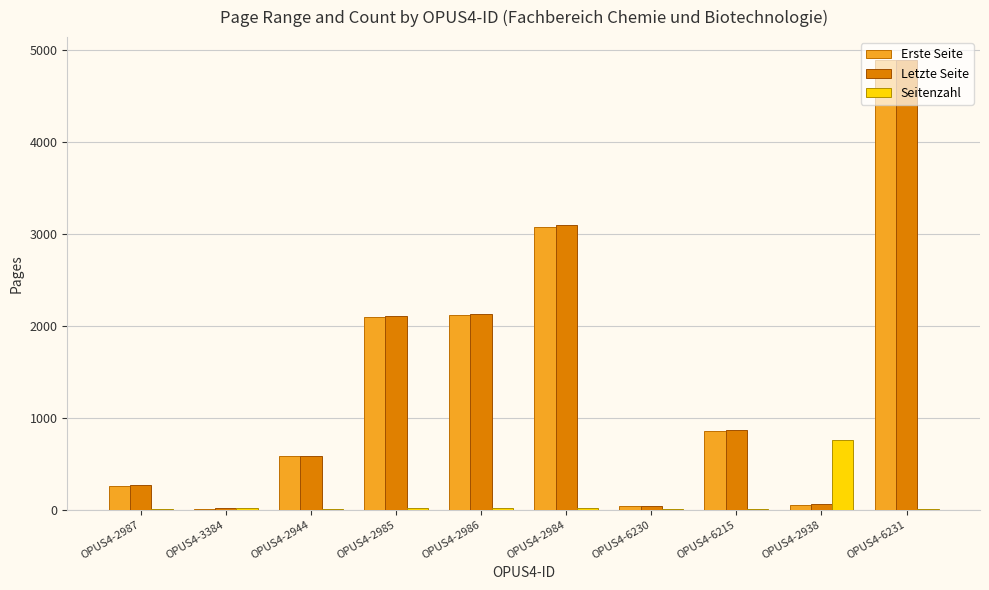

Are the bars horizontal?

No